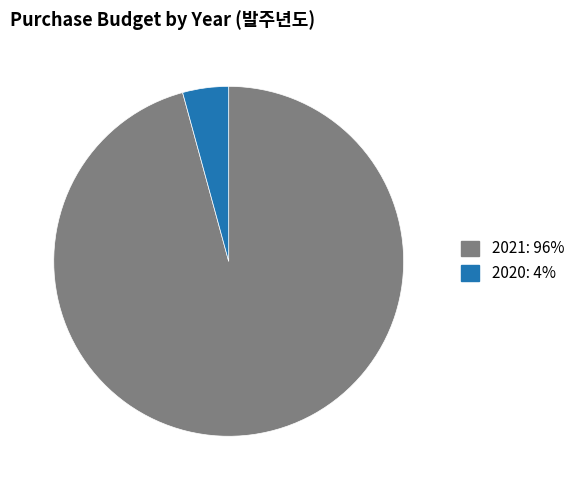

Rank the categories by value from highest to lowest.

2021, 2020